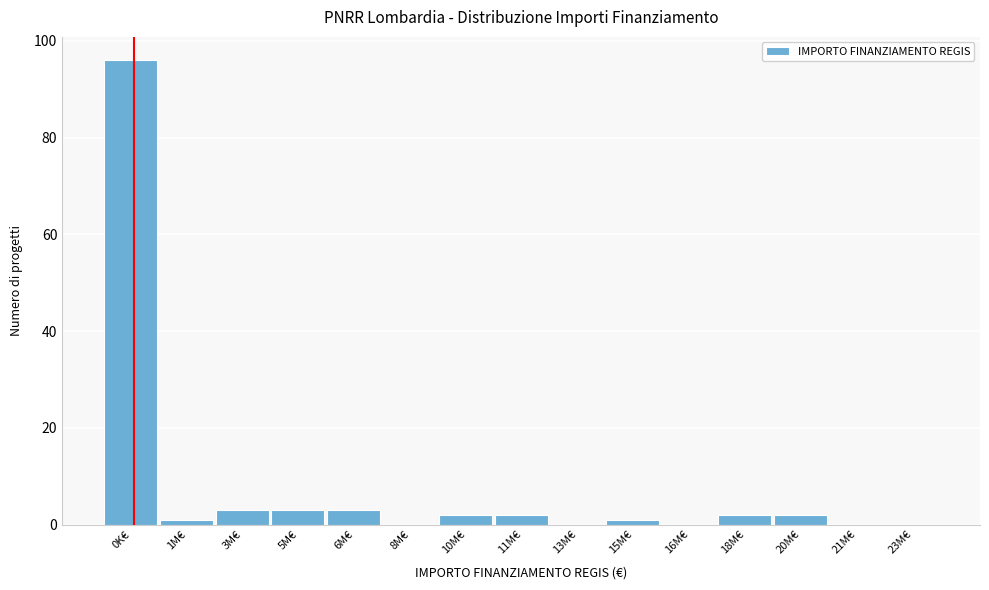

Reading left to right, list all the values displayed in this chart.

0K€=96	1M€=1	3M€=3	5M€=3	6M€=3	8M€=0	10M€=2	11M€=2	13M€=0	15M€=1	16M€=0	18M€=2	20M€=2	21M€=0	23M€=0